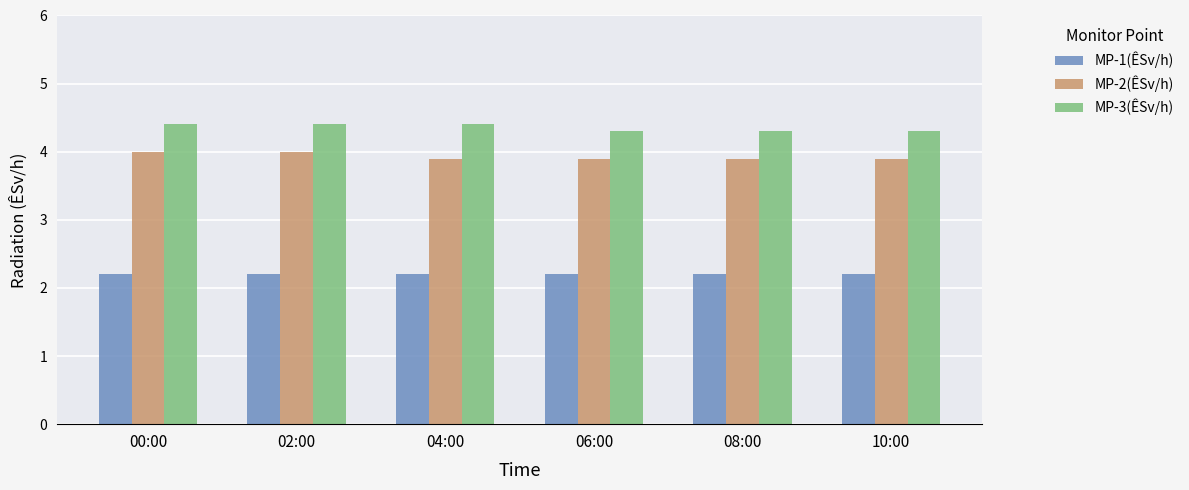

What are all the series names shown in the legend?

MP-1(ÊSv/h), MP-2(ÊSv/h), MP-3(ÊSv/h)